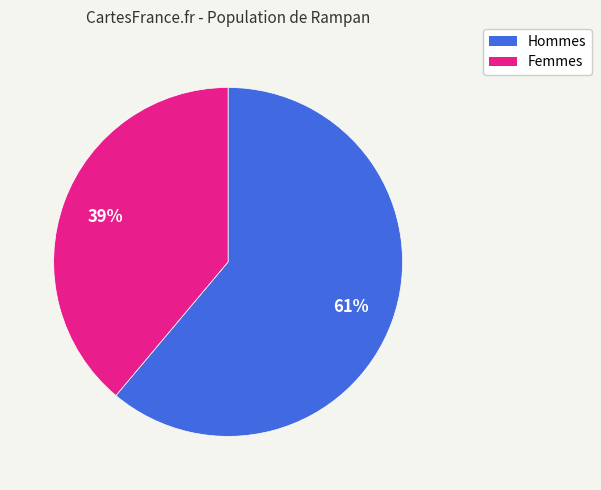

Is there any slice that represents more than half of the pie?

Yes